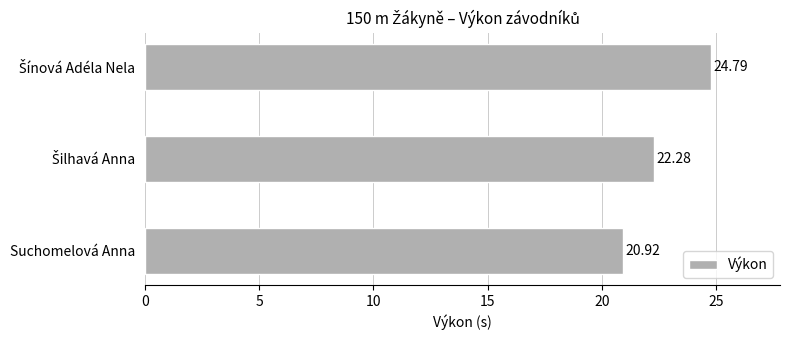

How many categories are shown in the chart?

3